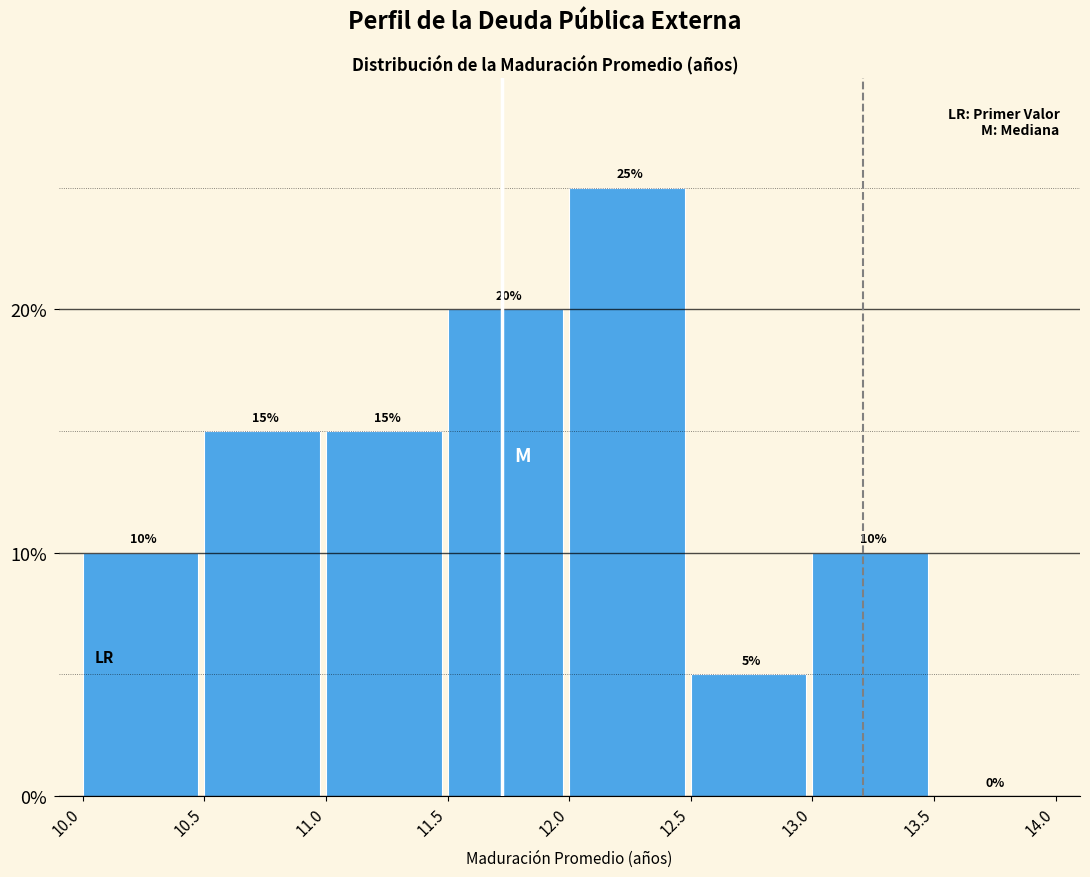

Reading left to right, list every bar in this chart as the range it spans on the x-axis followed by its height.

10.0 to 10.5: 10
10.5 to 11.0: 15
11.0 to 11.5: 15
11.5 to 12.0: 20
12.0 to 12.5: 25
12.5 to 13.0: 5
13.0 to 13.5: 10
13.5 to 14.0: 0